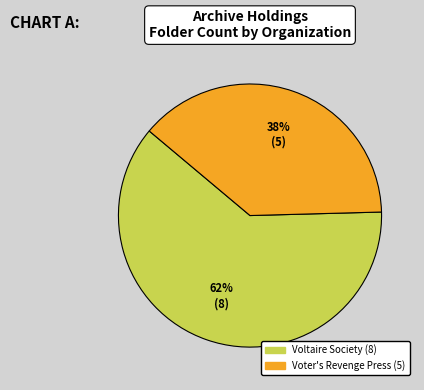

To the nearest percent, what percentage of the pie is Voltaire Society?

62%